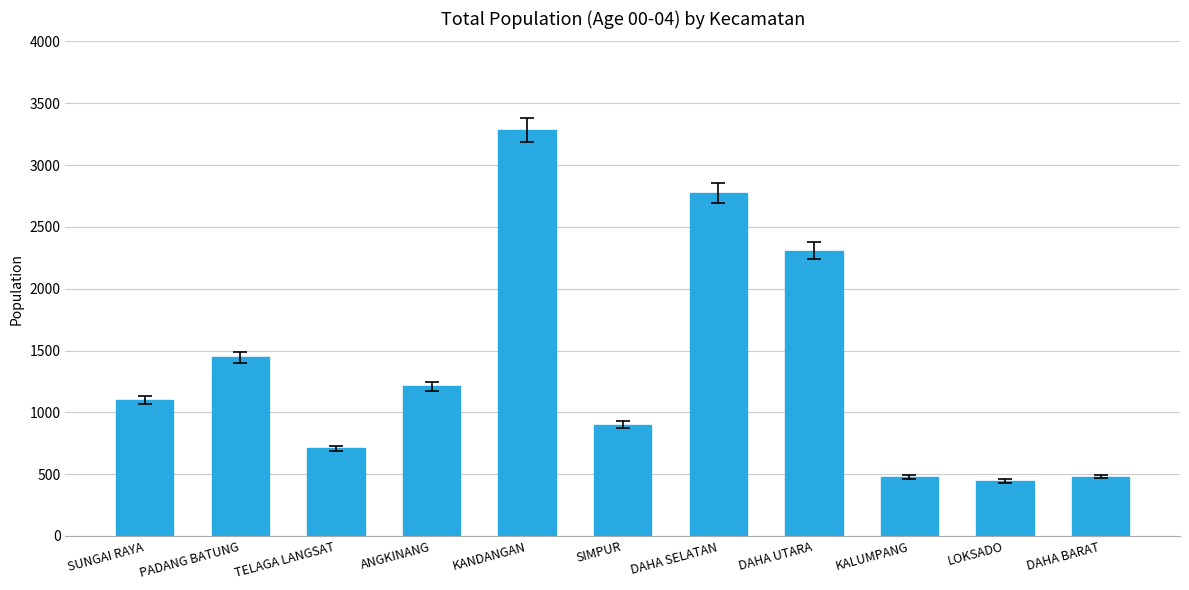

Approximately how many times larger is the value at KALUMPANG compared to DAHA UTARA?

0.2